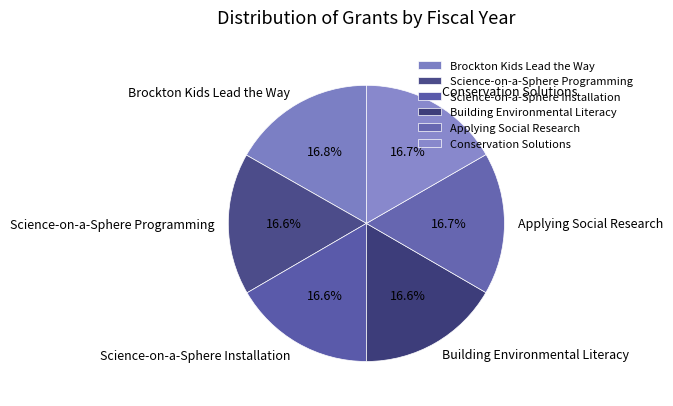

Approximately how many times larger is the value at Conservation Solutions compared to Science-on-a-Sphere Programming?

1.0